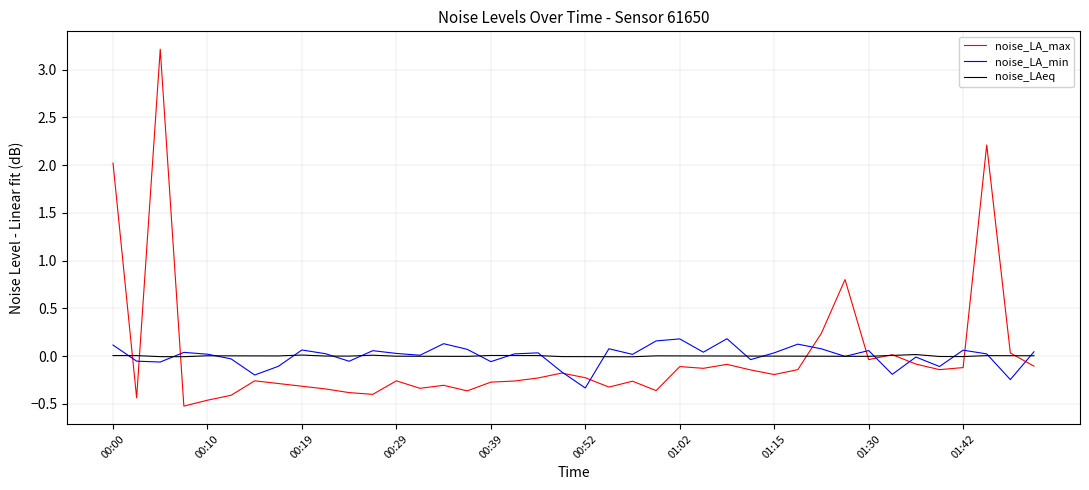

List the series in order of their peak value, highest first.

noise_LA_max, noise_LA_min, noise_LAeq